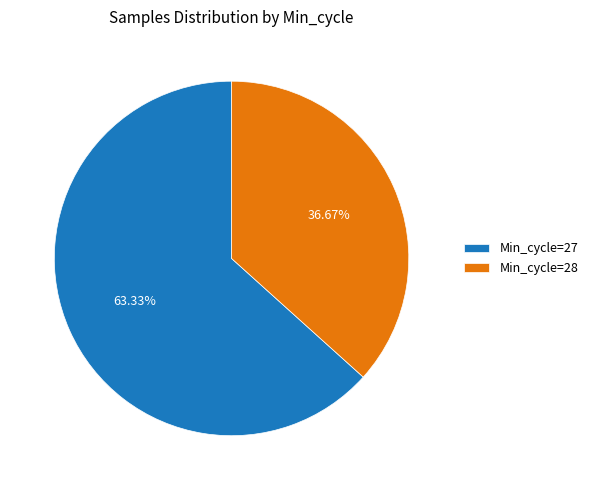

Does any single category account for the majority?

Yes